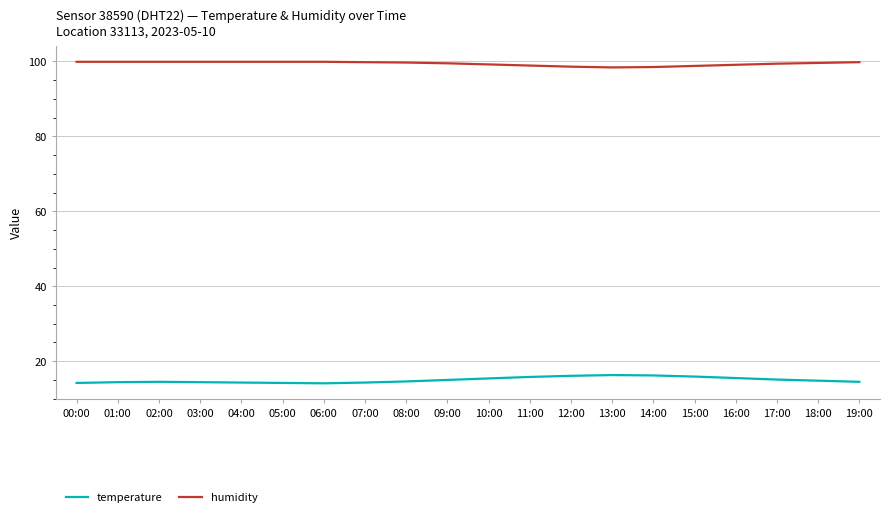

What position from the right is 05:00?

15